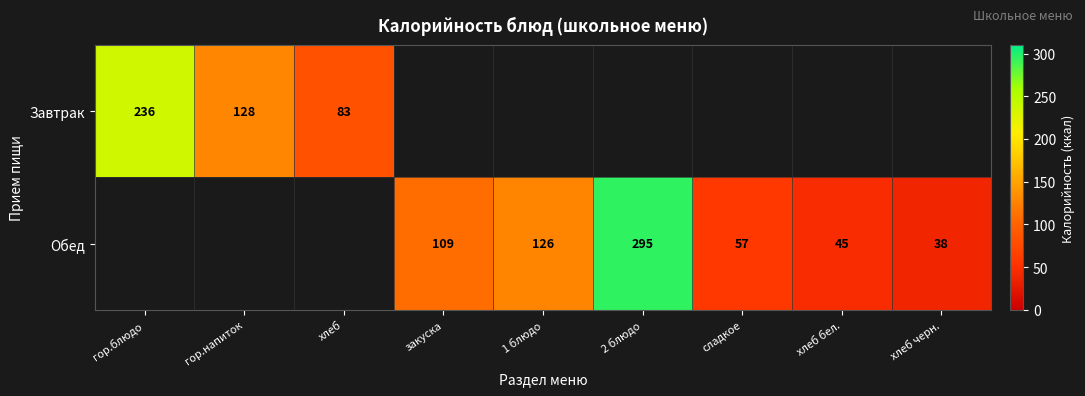

The Завтрак series shows 128 at гор.напиток. True or false?

True